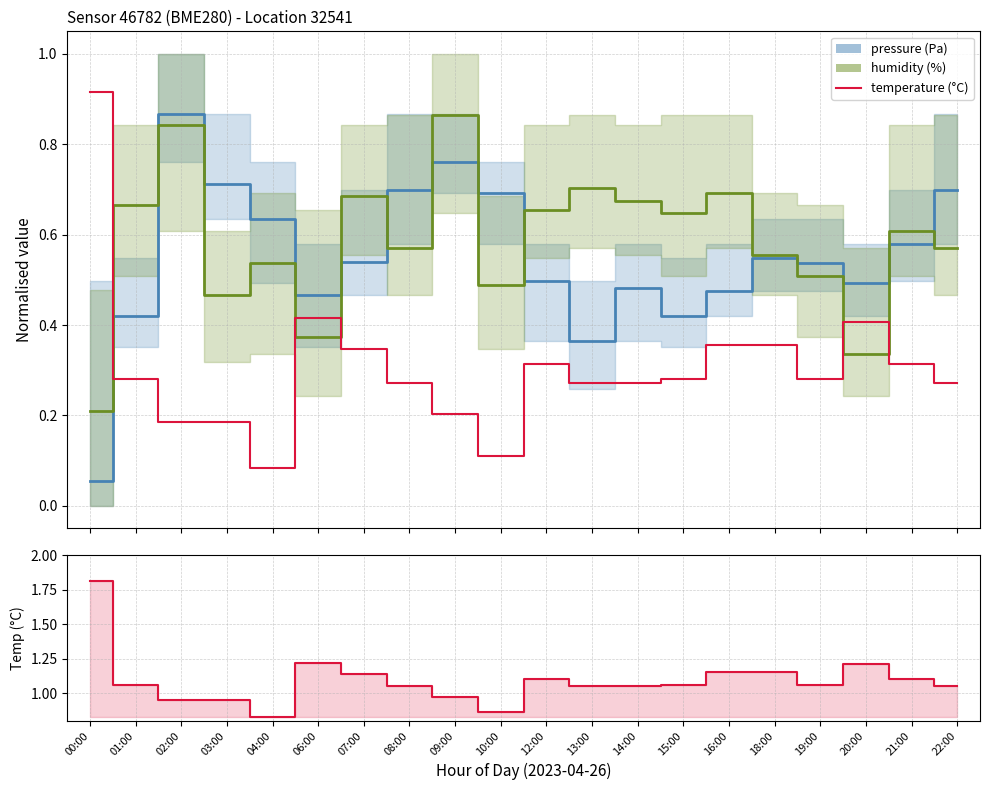

What value does the temperature series have at 21:00?

1.1